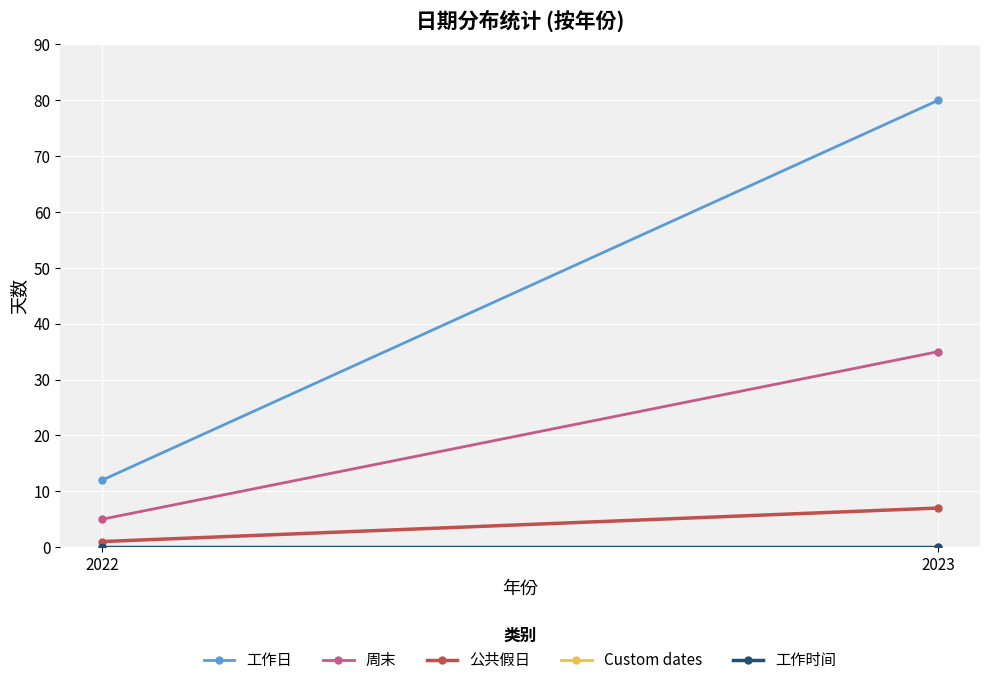

At which label is 工作时间 closest to 0?

2022